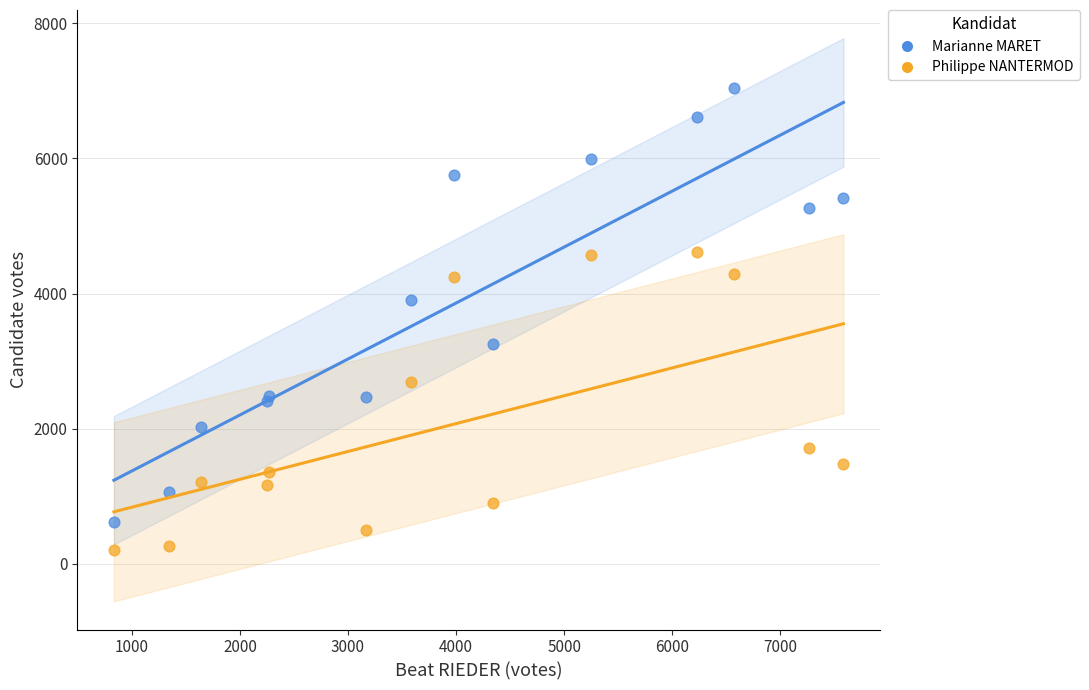

Which series reaches the minimum Y coordinate?

Philippe NANTERMOD